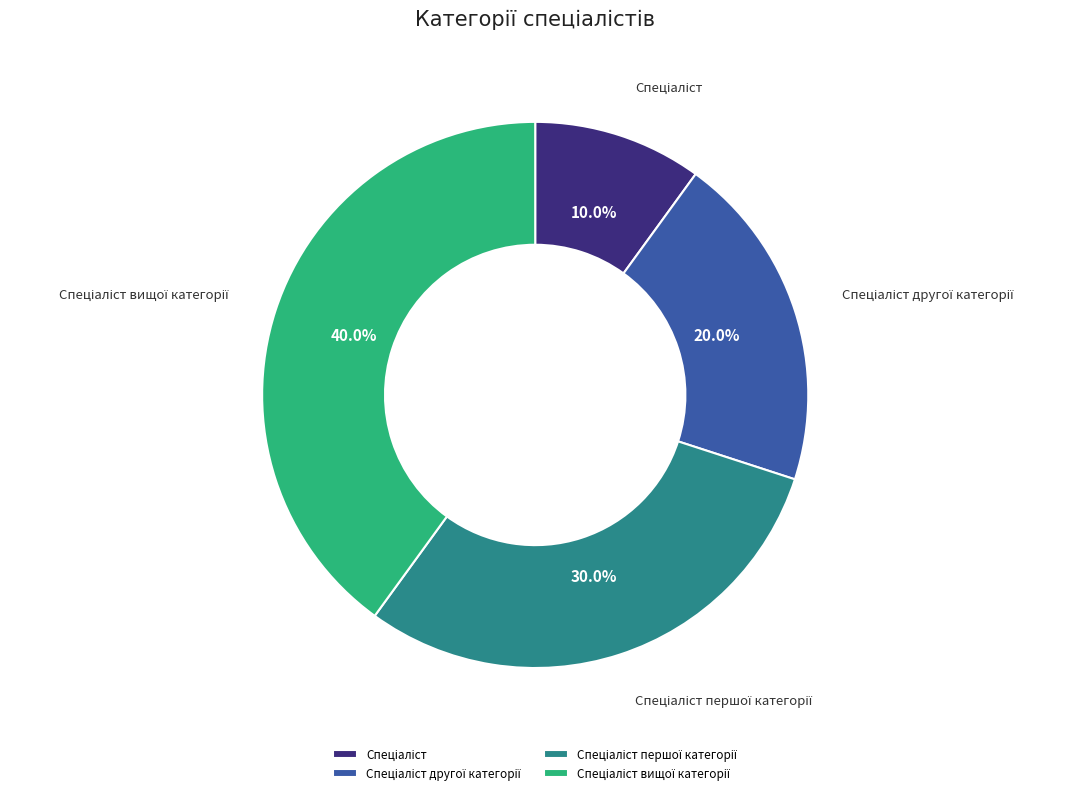

Is there any slice that represents more than half of the pie?

No